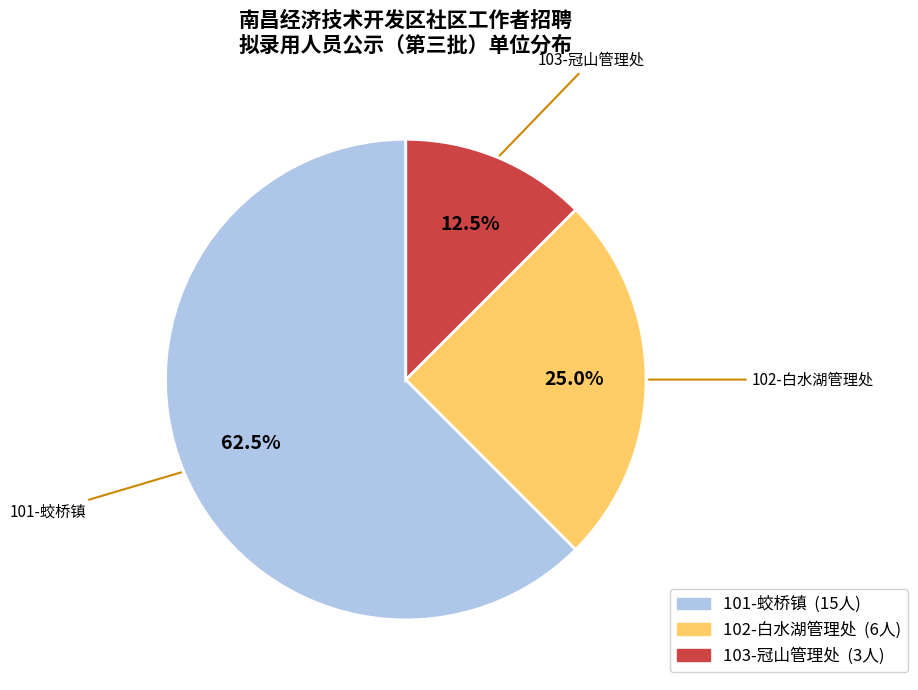

How many slices are in this pie chart?

3